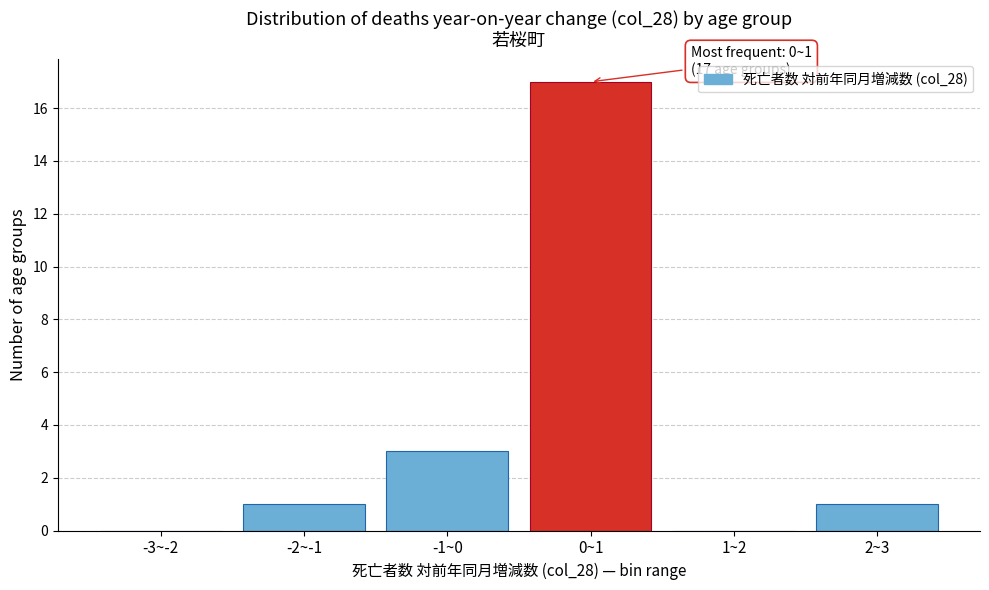

Reading right to left, transcribe all the data shown in this chart.

2~3=1	1~2=0	0~1=17	-1~0=3	-2~-1=1	-3~-2=0